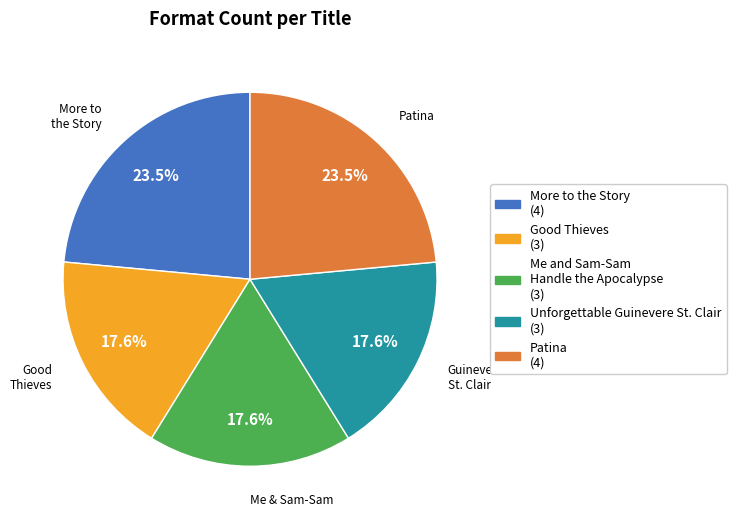

To the nearest percent, what percentage of the pie is Me and Sam-Sam Handle the Apocalypse?

18%